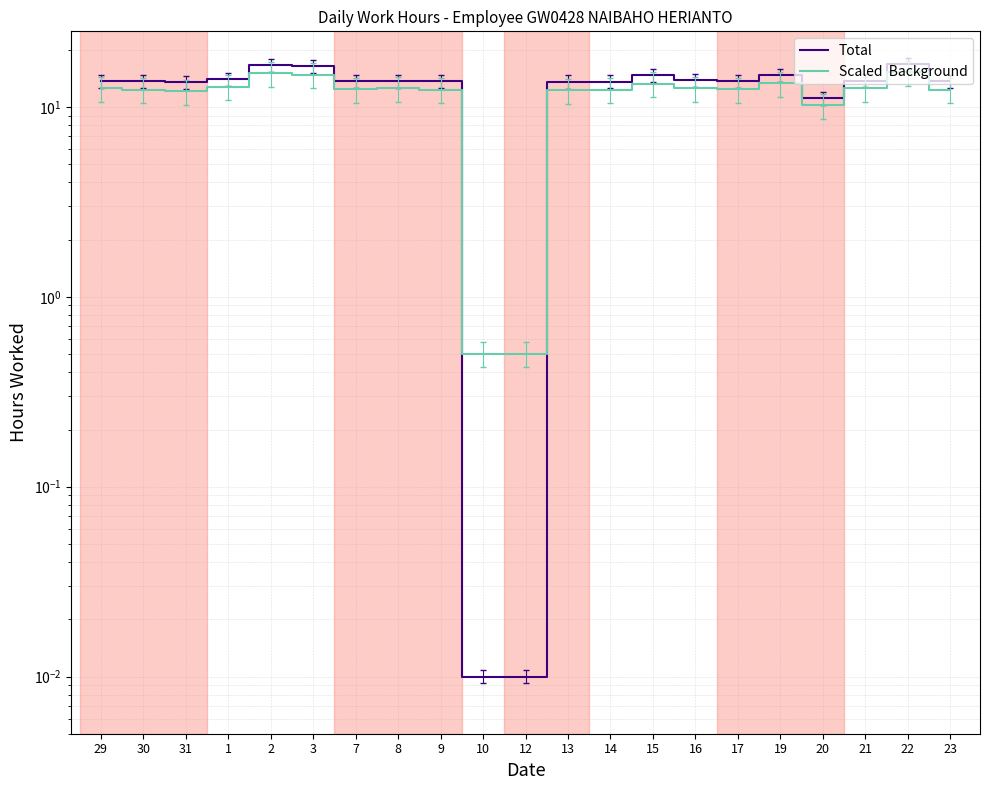

At which category does Total reach its first local peak?

2